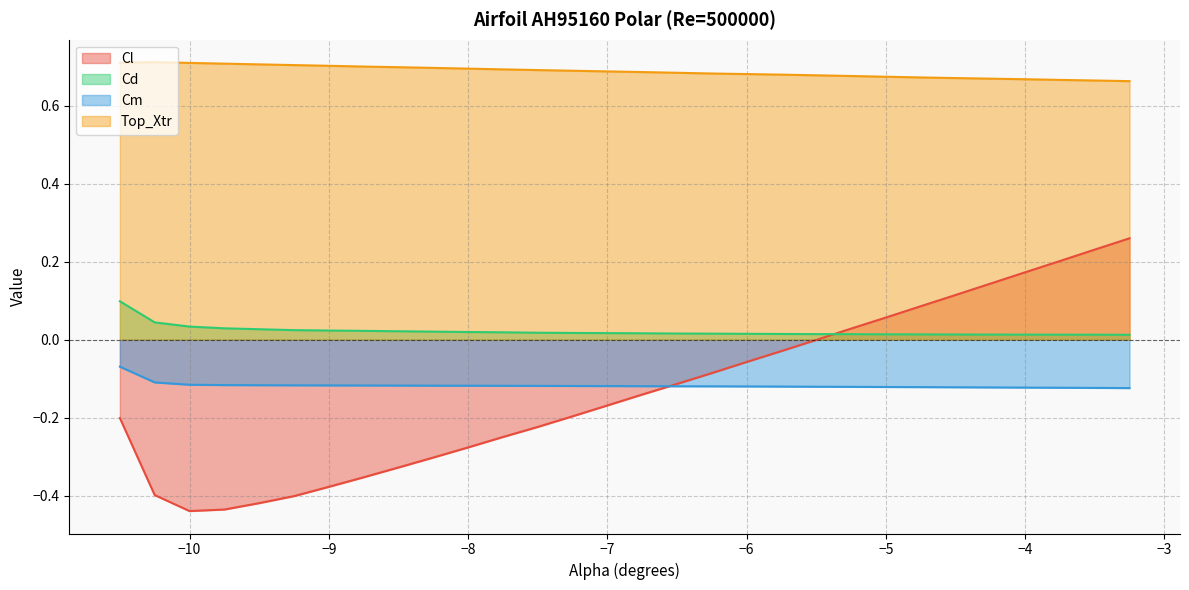

Reading left to right, extract all data points from this chart.

Cl: -0.2	-0.4	-0.4	-0.4	-0.4	-0.4	-0.4	-0.4	-0.3	-0.3	-0.3	-0.2	-0.2	-0.2	-0.2	-0.1	-0.1	-0.1	-0.1	-0.0	-0.0	0.0	0.1	0.1	0.1	0.1	0.2	0.2	0.2	0.3
Cd: 0.1	0.0	0.0	0.0	0.0	0.0	0.0	0.0	0.0	0.0	0.0	0.0	0.0	0.0	0.0	0.0	0.0	0.0	0.0	0.0	0.0	0.0	0.0	0.0	0.0	0.0	0.0	0.0	0.0	0.0
Cm: -0.1	-0.1	-0.1	-0.1	-0.1	-0.1	-0.1	-0.1	-0.1	-0.1	-0.1	-0.1	-0.1	-0.1	-0.1	-0.1	-0.1	-0.1	-0.1	-0.1	-0.1	-0.1	-0.1	-0.1	-0.1	-0.1	-0.1	-0.1	-0.1	-0.1
Top_Xtr: 0.7	0.7	0.7	0.7	0.7	0.7	0.7	0.7	0.7	0.7	0.7	0.7	0.7	0.7	0.7	0.7	0.7	0.7	0.7	0.7	0.7	0.7	0.7	0.7	0.7	0.7	0.7	0.7	0.7	0.7